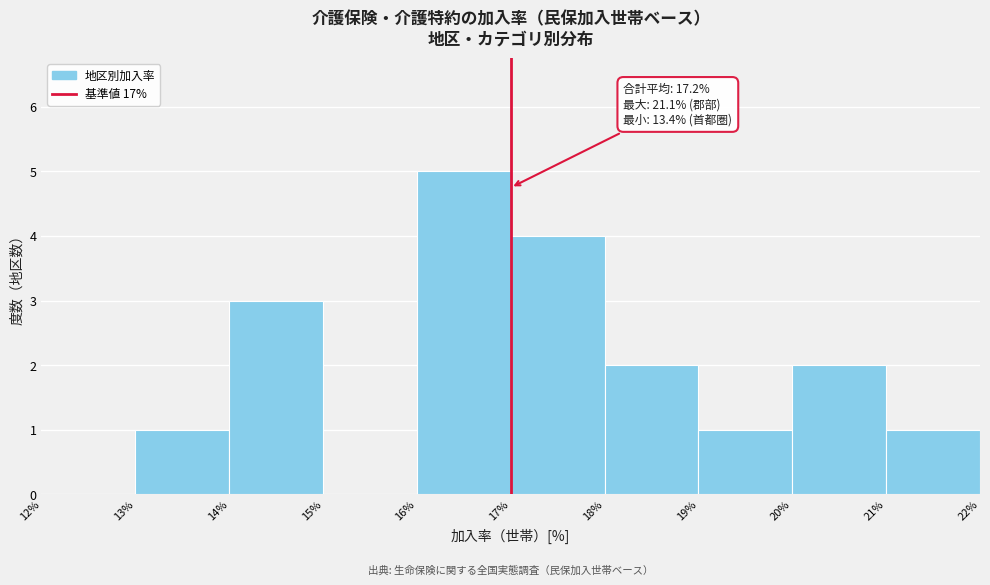

Over which range of the x-axis is the bar tallest?

16% to 17%